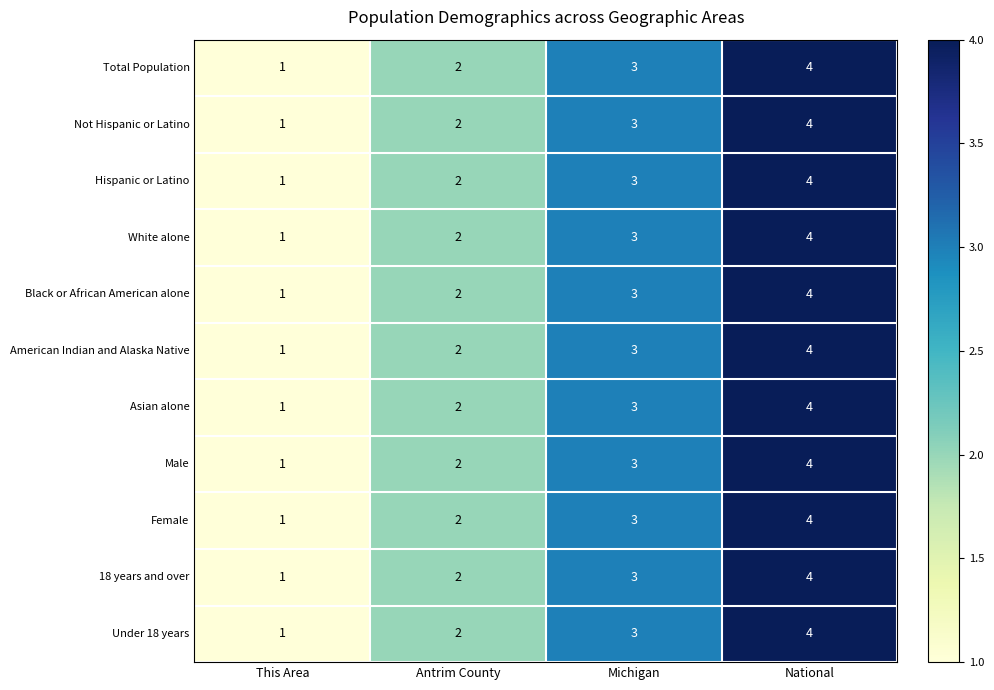

What is the total value across all series at Michigan?

33